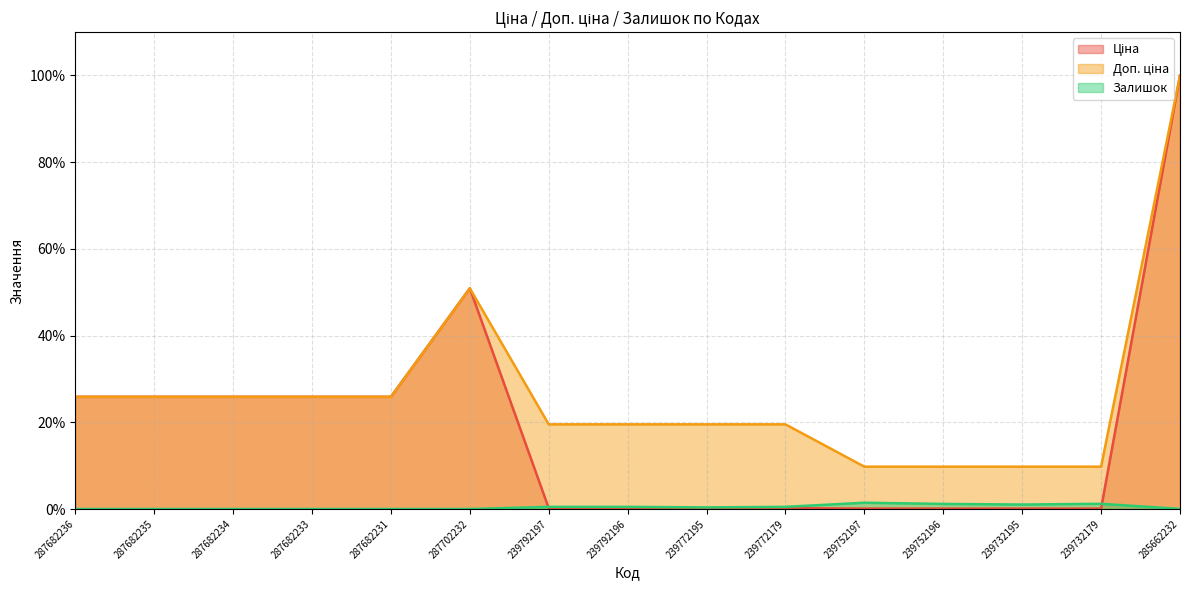

The Доп. ціна series shows 9.3 at 287682233. True or false?

False